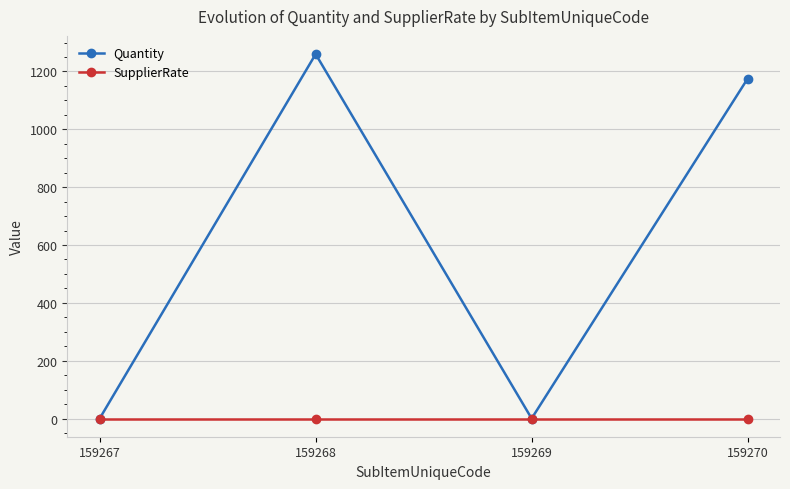

How many distinct data groups are displayed?

2